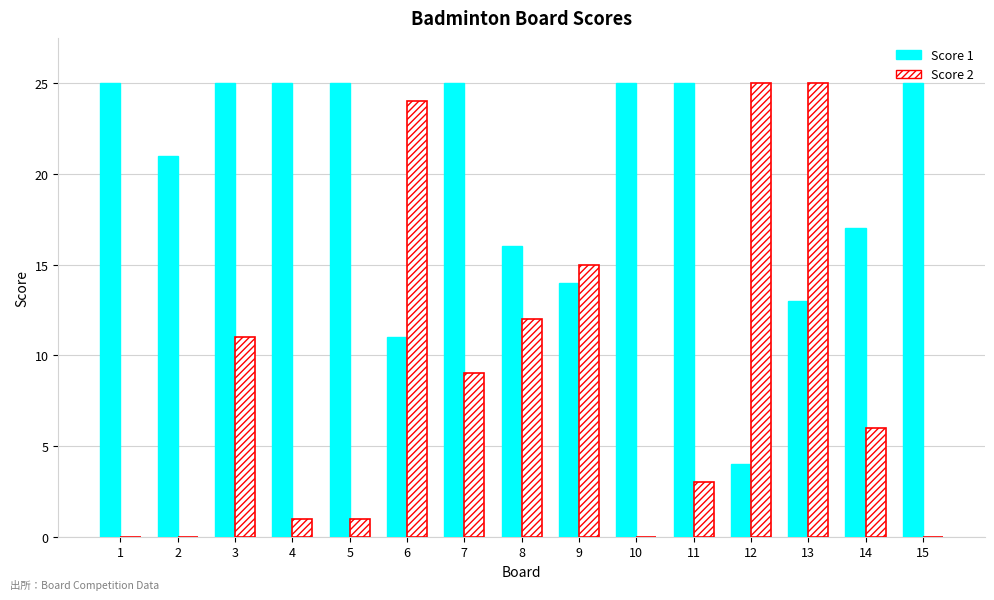

The value of Score 1 at 6 is 11. True or false?

True